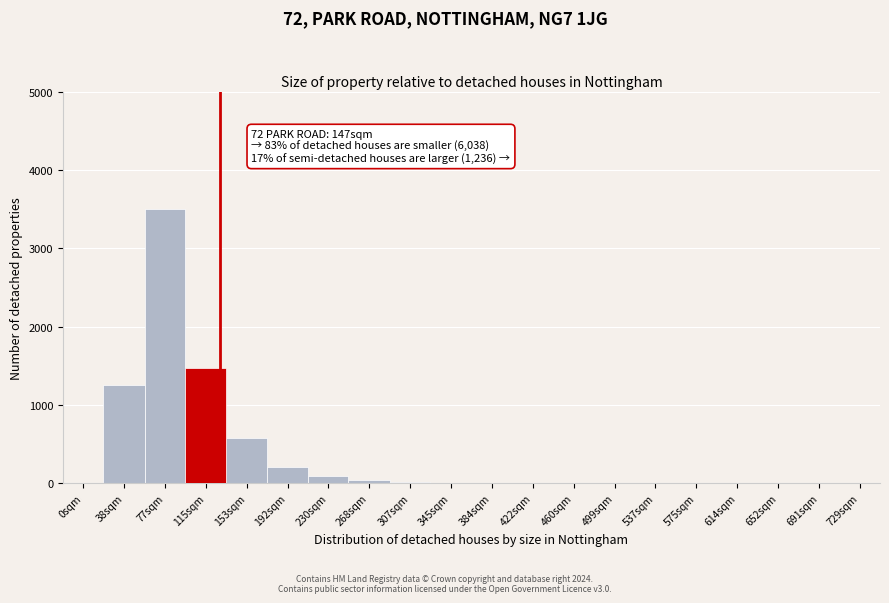

Where is the data nearest to the value 1750?

115sqm